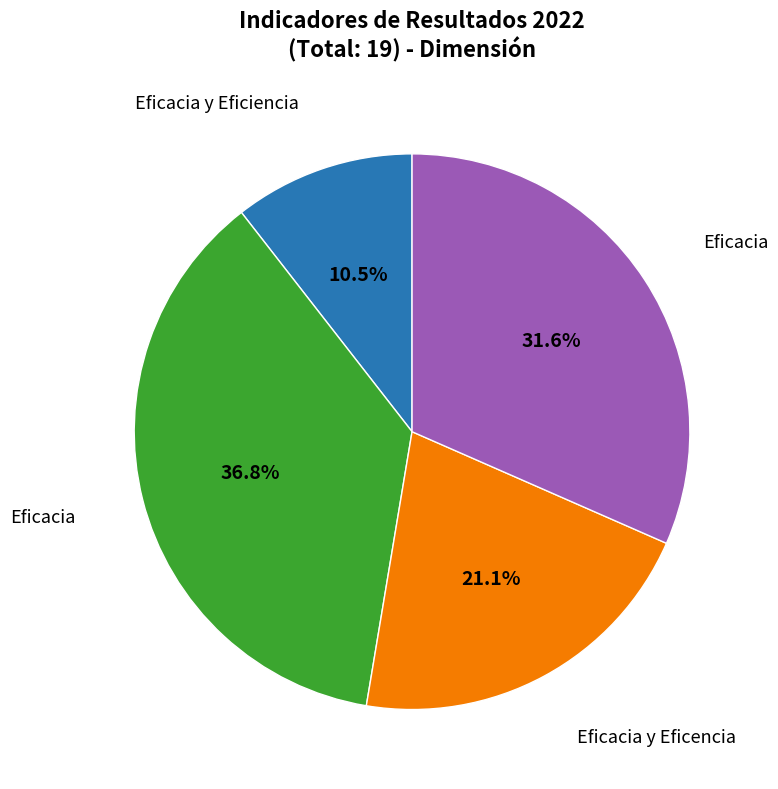

Is there a majority slice in this chart?

No